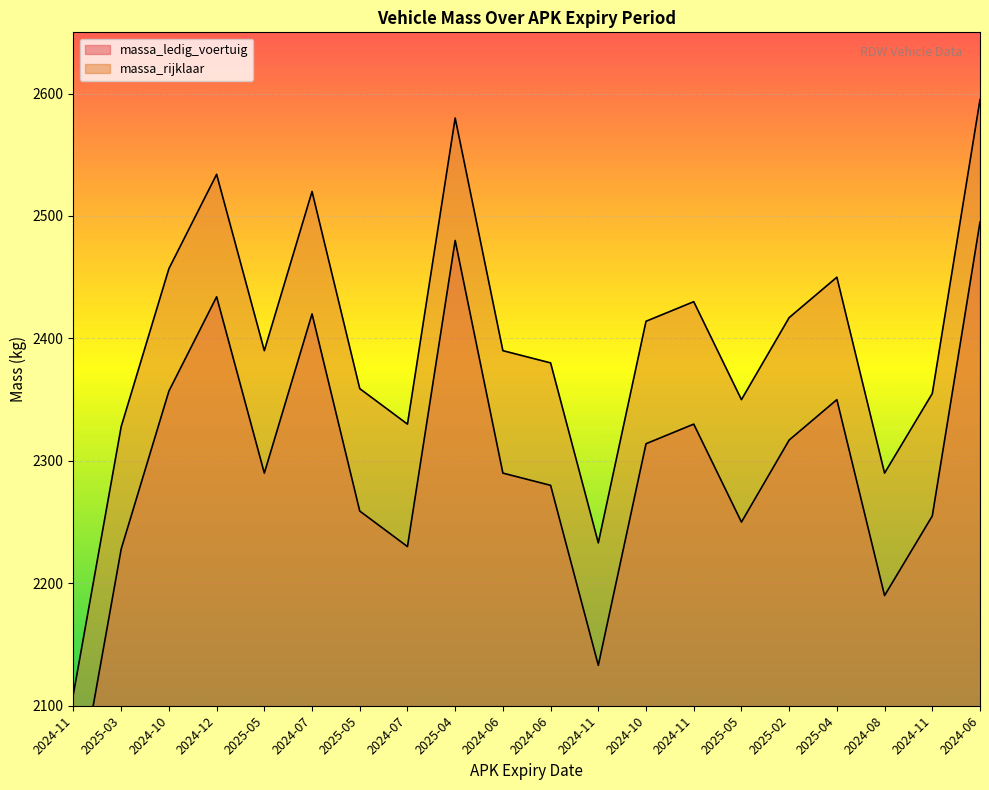

What are all the series names shown in the legend?

massa_ledig_voertuig, massa_rijklaar